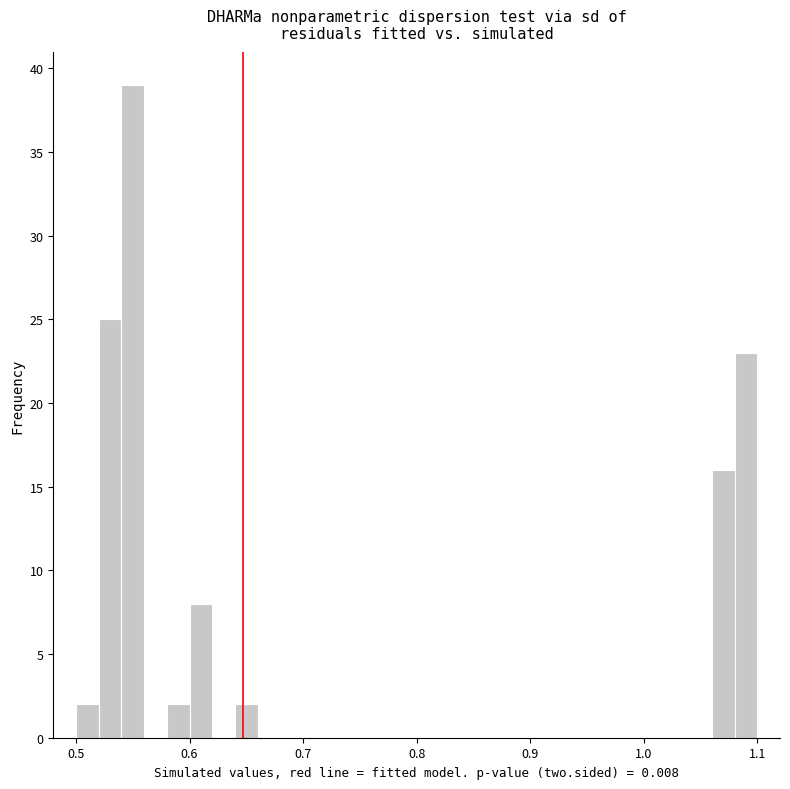

Around what value on the x-axis is the tallest bar? Give the approximate position of its centre, as read against the axis.

0.55